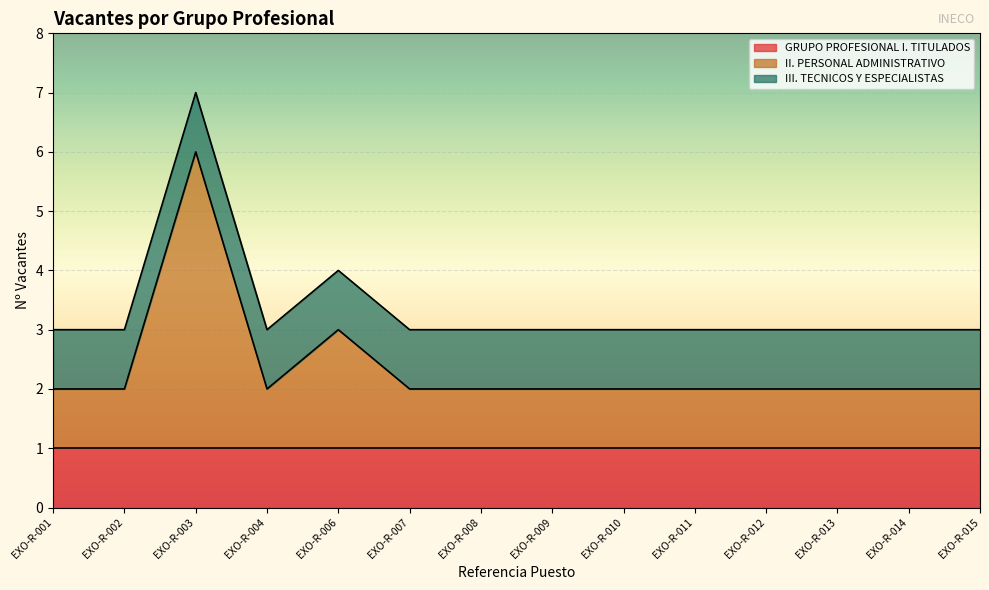

True or false: GRUPO PROFESIONAL I. TITULADOS has more than 1 points higher than both neighbors.

False